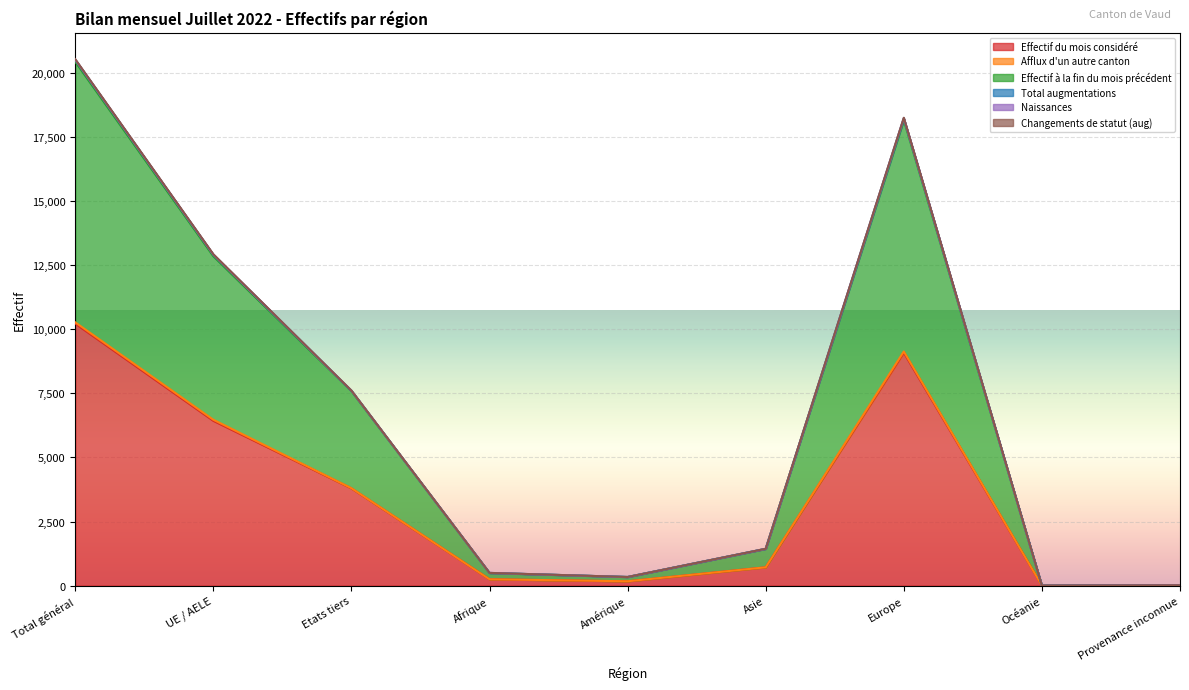

List the labels in order of Effectif à la fin du mois précédent value, smallest first.

Océanie, Provenance inconnue, Amérique, Afrique, Asie, Etats tiers, UE / AELE, Europe, Total général